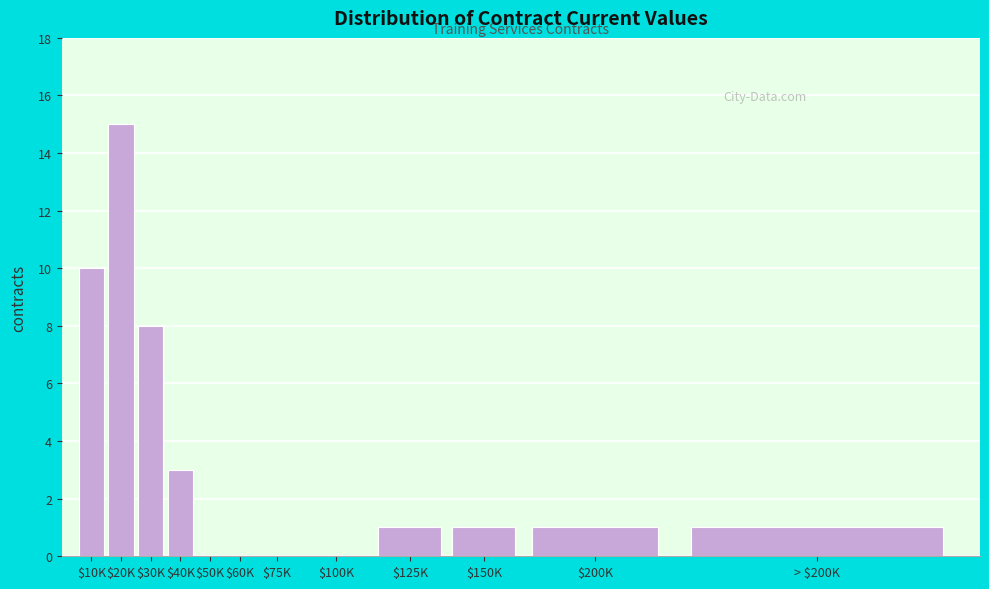

What is the sum of all values?

40